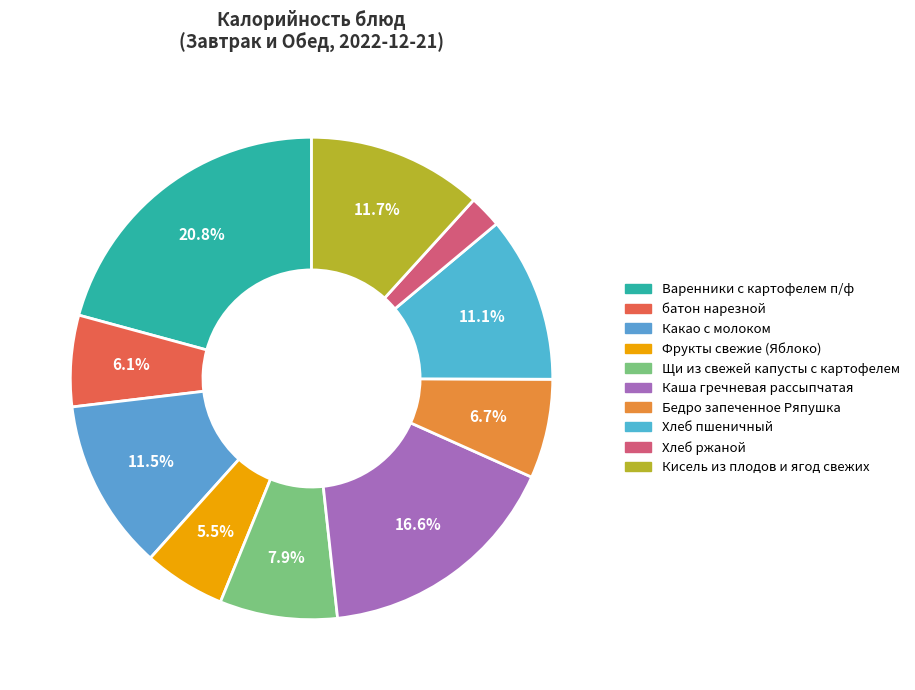

What is the smallest slice in the pie chart?

Хлеб ржаной